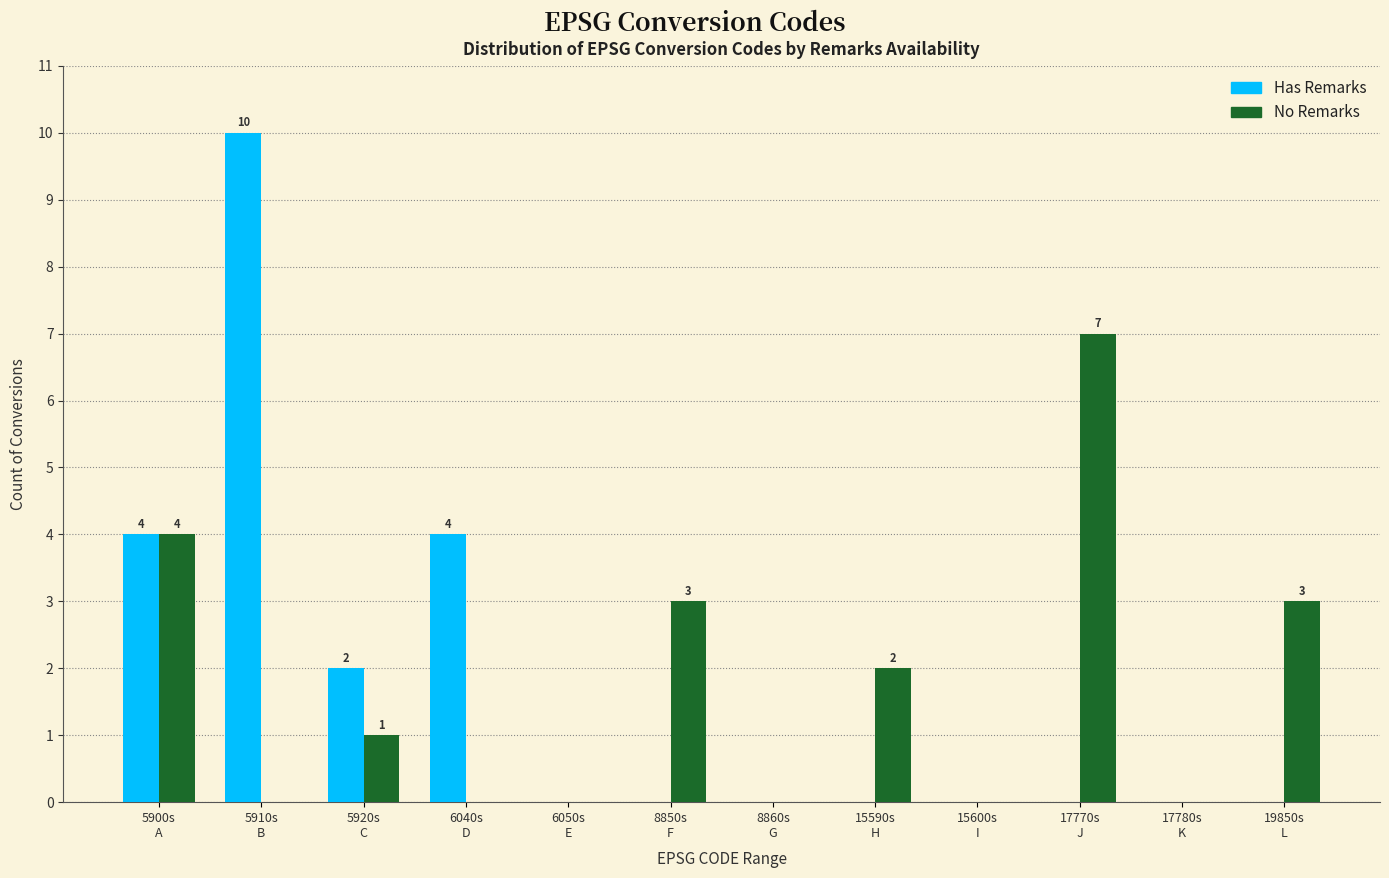

What is the sum of all No Remarks values?

20